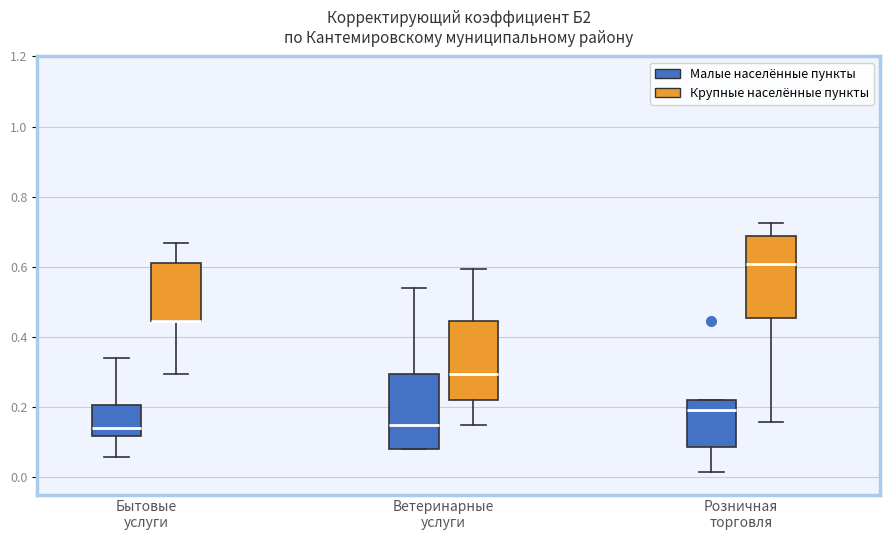

Reading left to right, read every box against the y-axis: the position of its median line, the range the box covers, and the ends of its whiskers. The values are not printed on the chart, so give them approximately, as read against the axis.

Бытовые услуги (Малые населённые пункты): median 0.14, box 0.12 to 0.20, whiskers 0.06 to 0.34
Бытовые услуги (Крупные населённые пункты): median 0.44 (drawn on the box's lower edge), box 0.44 to 0.62, whiskers 0.30 to 0.66
Ветеринарные услуги (Малые населённые пункты): median 0.14, box 0.08 to 0.30, whiskers 0.08 to 0.54
Ветеринарные услуги (Крупные населённые пункты): median 0.30, box 0.22 to 0.44, whiskers 0.14 to 0.60
Розничная торговля (Малые населённые пункты): median 0.20, box 0.08 to 0.22, whiskers 0.02 to 0.22
Розничная торговля (Крупные населённые пункты): median 0.60, box 0.46 to 0.68, whiskers 0.16 to 0.72